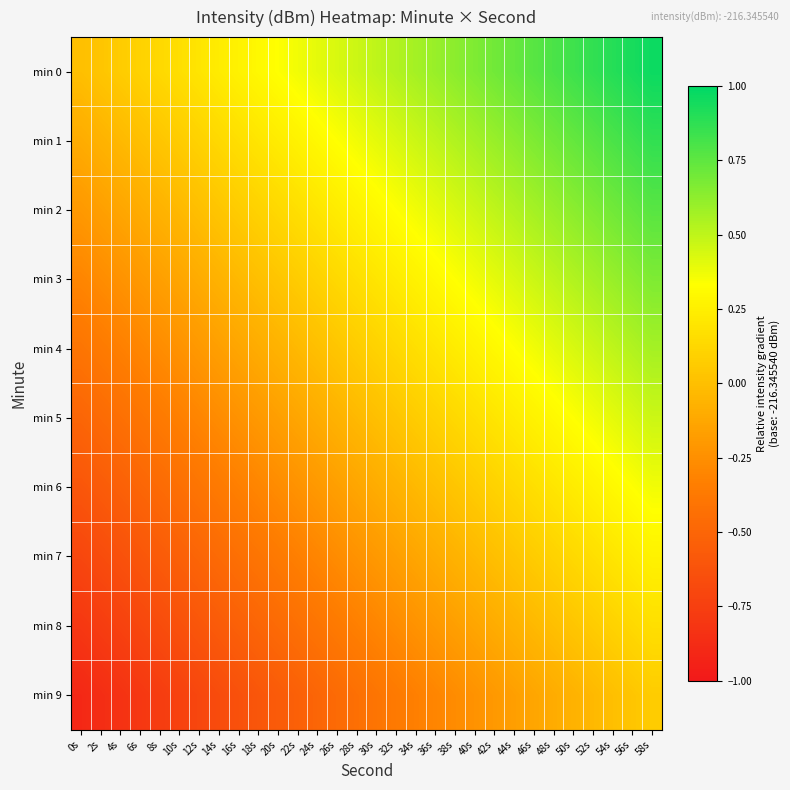

Which series has the largest total across all categories?

min 0